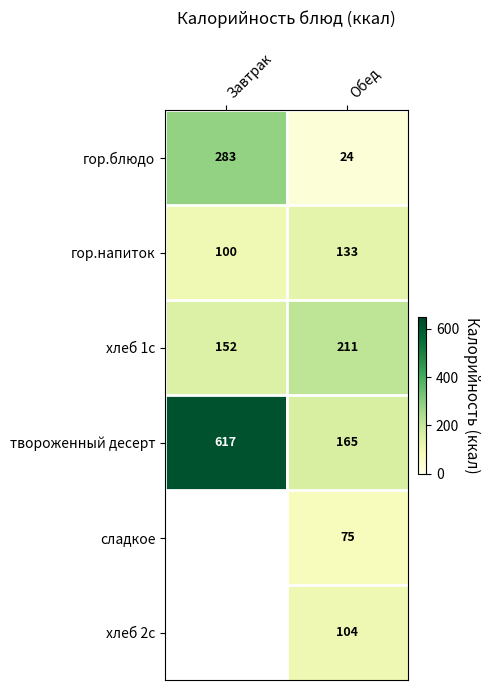

Count the твороженный десерт values in the range 165 to 617.

2